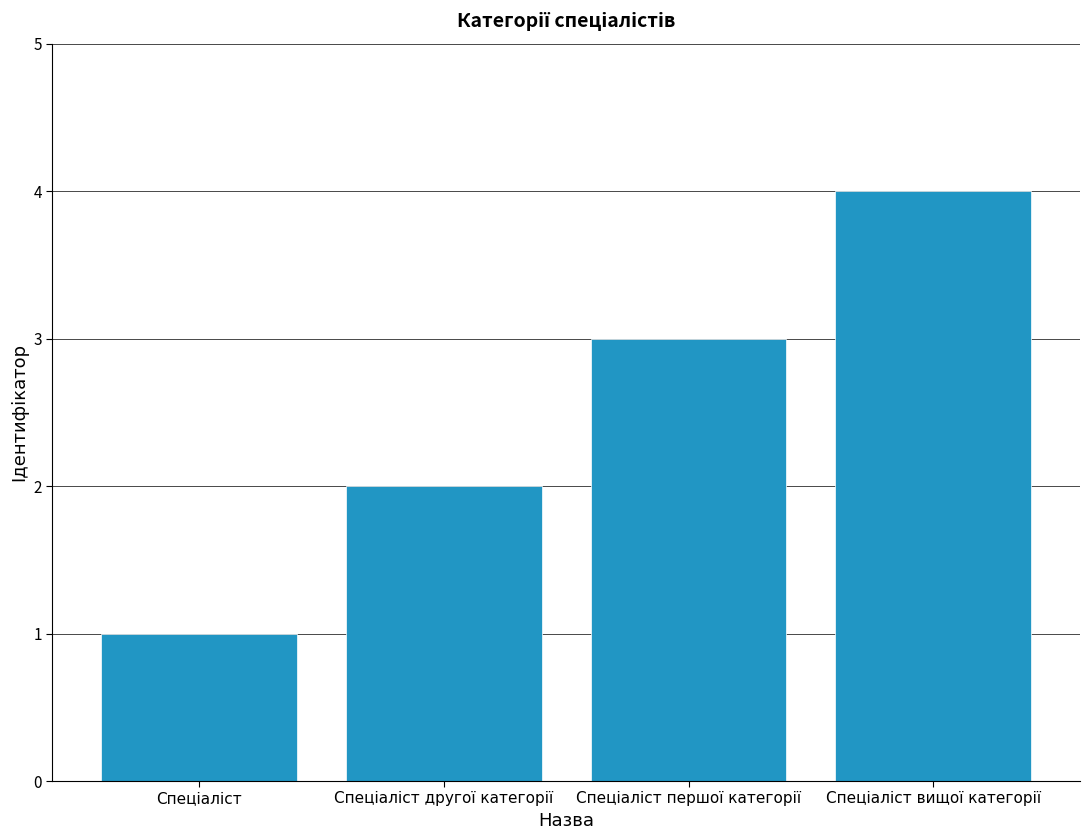

Does the chart contain any negative values?

No